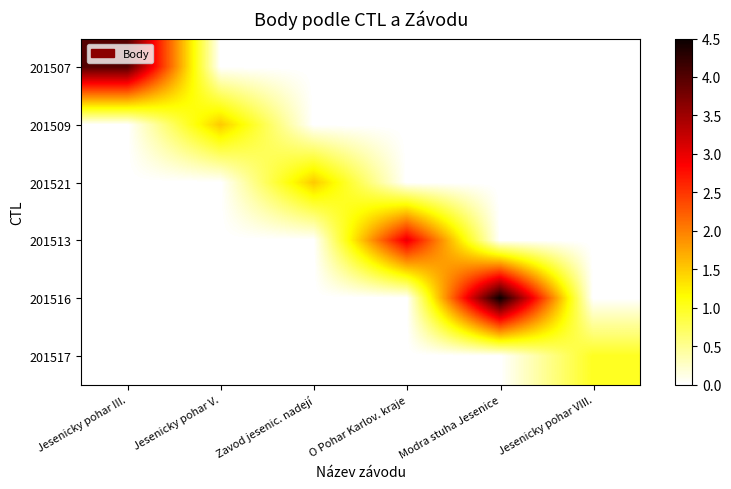

Reading right to left, what are all the values shown in this chart?

201507: Jesenicky pohar VIII.=0.0	Modra stuha Jesenice=0.0	O Pohar Karlov. kraje=0.0	Zavod jesenic. nadejí=0.0	Jesenicky pohar V.=0.0	Jesenicky pohar III.=4.0
201509: Jesenicky pohar VIII.=0.0	Modra stuha Jesenice=0.0	O Pohar Karlov. kraje=0.0	Zavod jesenic. nadejí=0.0	Jesenicky pohar V.=1.5	Jesenicky pohar III.=0.0
201521: Jesenicky pohar VIII.=0.0	Modra stuha Jesenice=0.0	O Pohar Karlov. kraje=0.0	Zavod jesenic. nadejí=1.5	Jesenicky pohar V.=0.0	Jesenicky pohar III.=0.0
201513: Jesenicky pohar VIII.=0.0	Modra stuha Jesenice=0.0	O Pohar Karlov. kraje=3.0	Zavod jesenic. nadejí=0.0	Jesenicky pohar V.=0.0	Jesenicky pohar III.=0.0
201516: Jesenicky pohar VIII.=0.0	Modra stuha Jesenice=4.5	O Pohar Karlov. kraje=0.0	Zavod jesenic. nadejí=0.0	Jesenicky pohar V.=0.0	Jesenicky pohar III.=0.0
201517: Jesenicky pohar VIII.=1.0	Modra stuha Jesenice=0.0	O Pohar Karlov. kraje=0.0	Zavod jesenic. nadejí=0.0	Jesenicky pohar V.=0.0	Jesenicky pohar III.=0.0